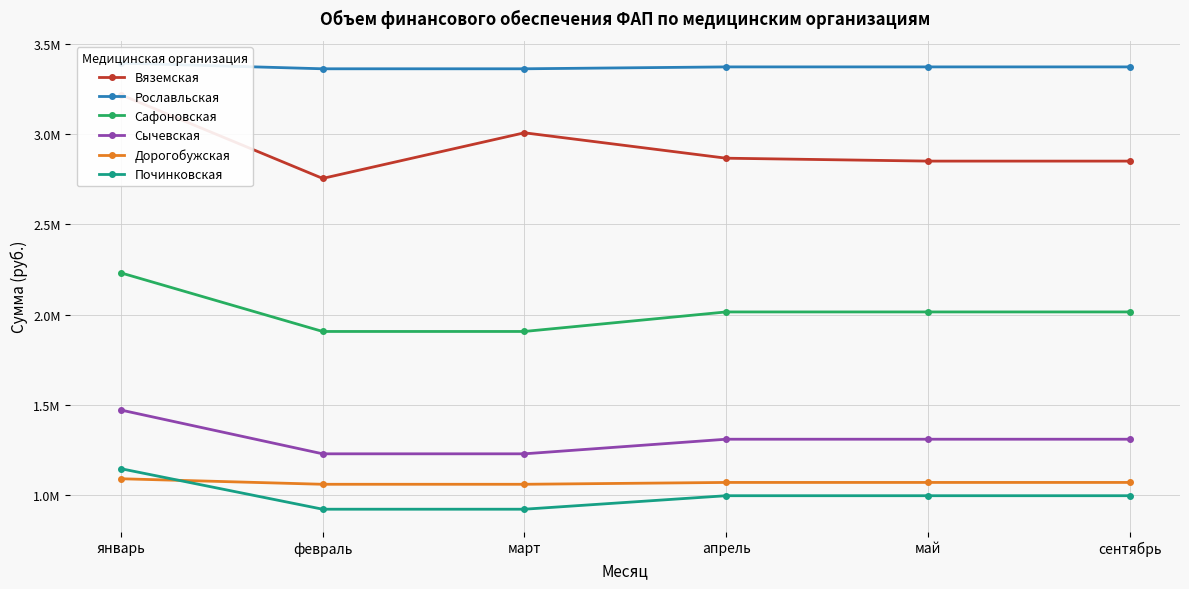

At which label does Дорогобужская first exceed 1072007?

январь